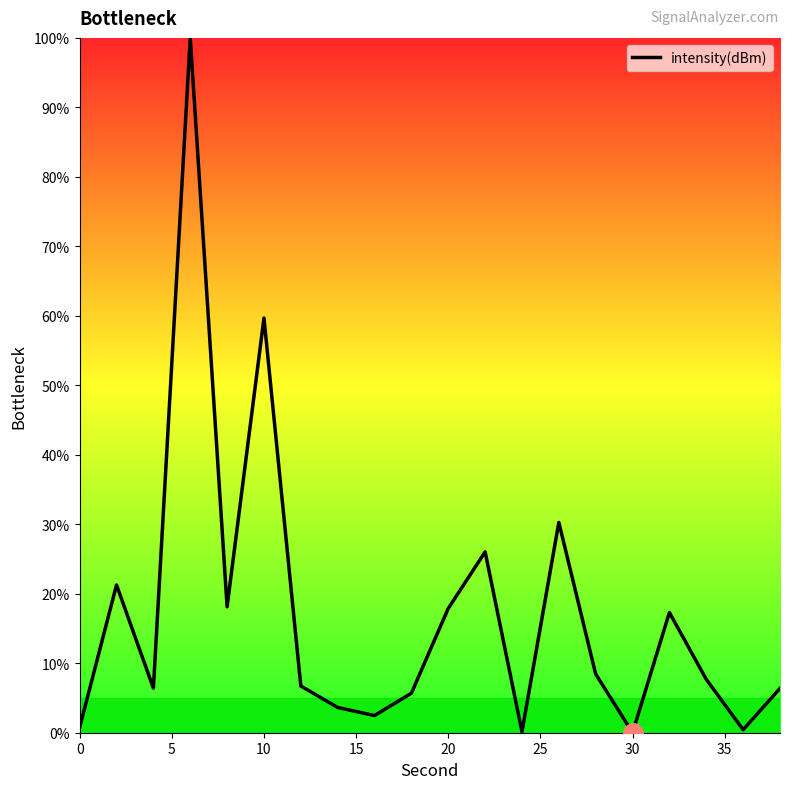

What is the difference between the maximum and minimum values?

100.0